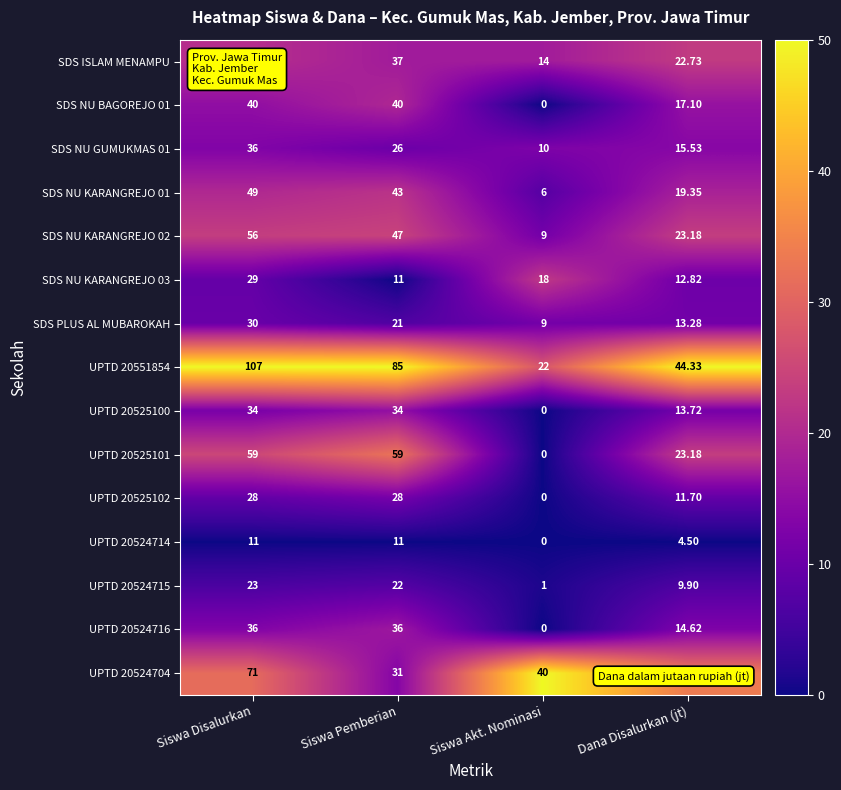

Where is SDS NU GUMUKMAS 01 nearest to the value 23?

Siswa Pemberian